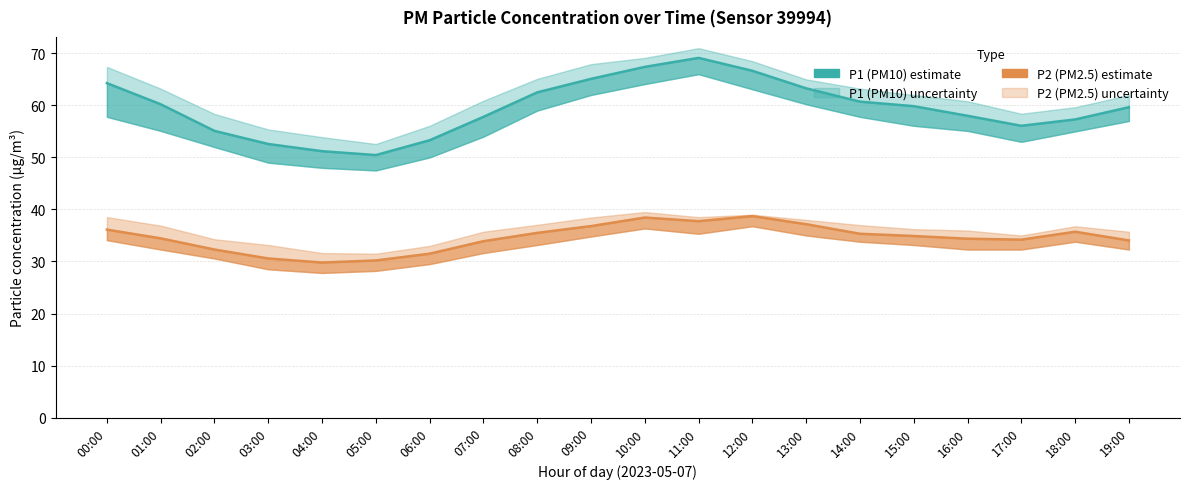

True or false: P1 and P2 intersect in this chart.

False